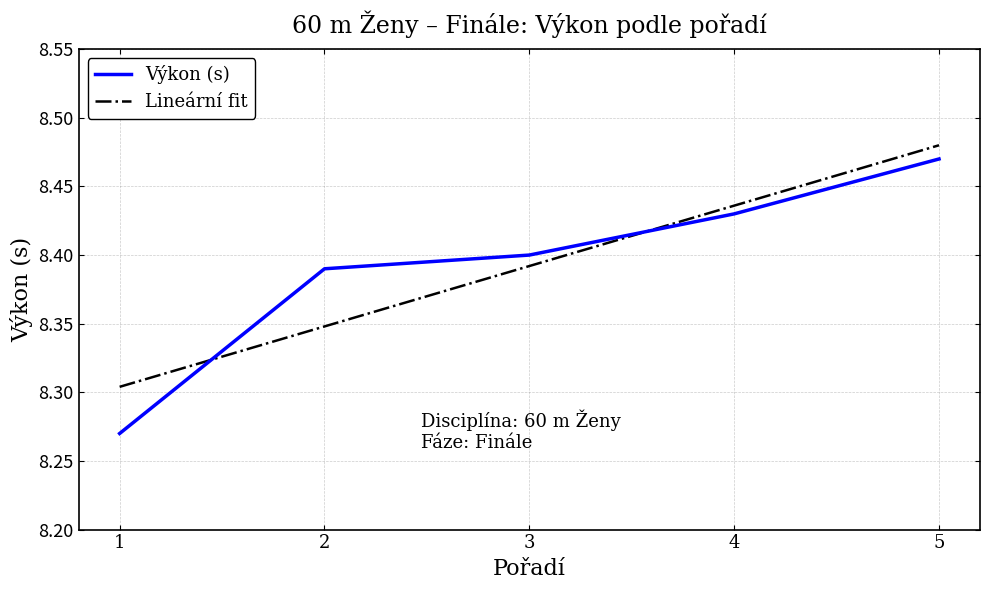

At which label does Lineární fit reach its peak?

5